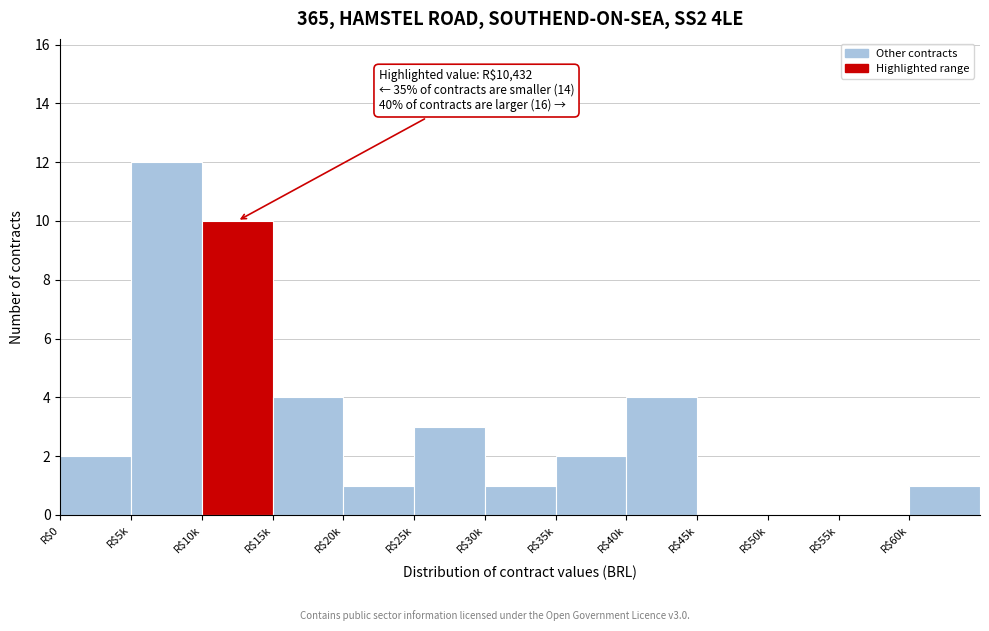

The value at R$15k is 4. True or false?

True